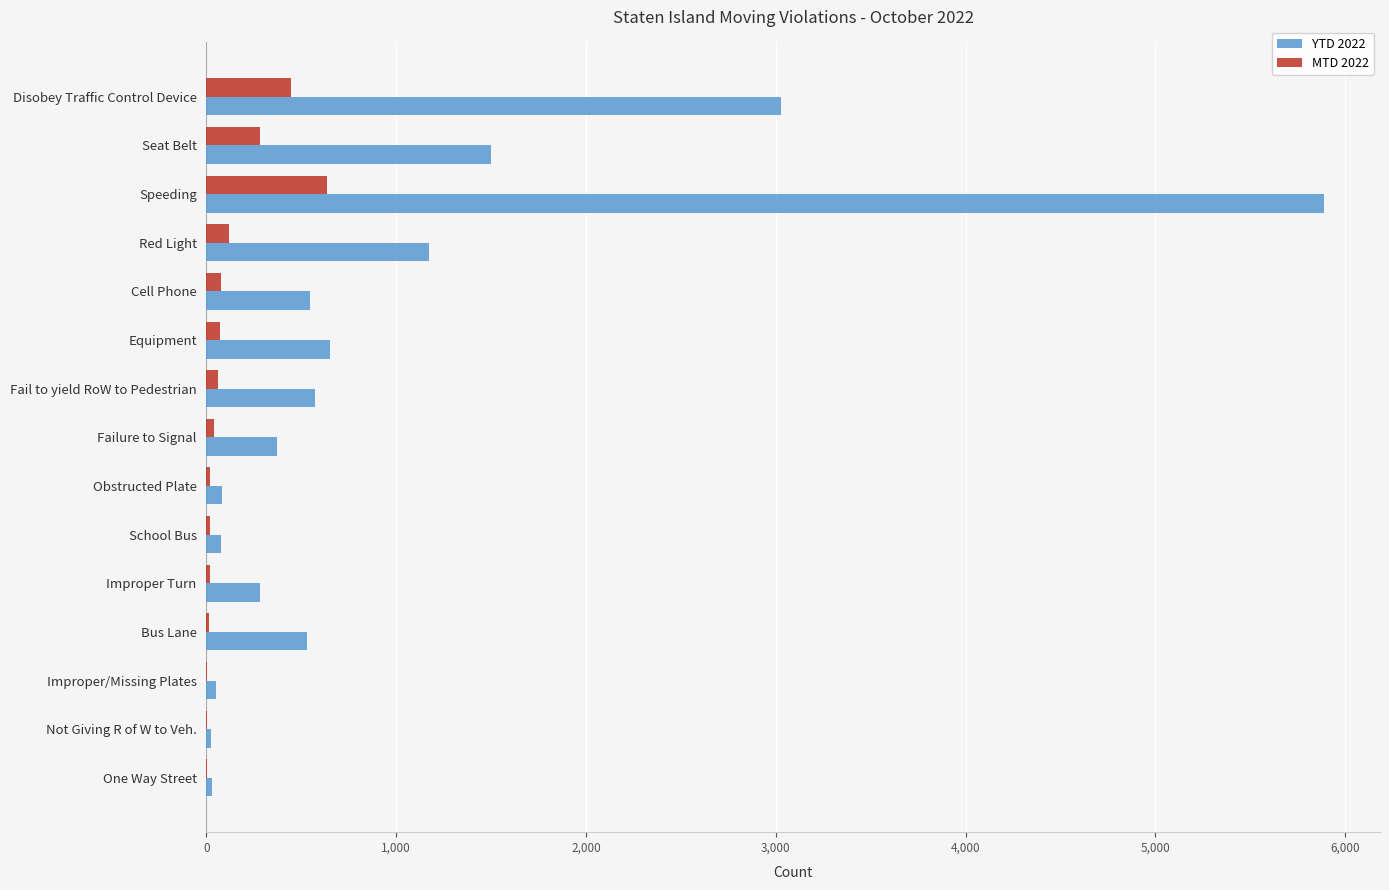

What is the highest value of the MTD 2022 series?

634